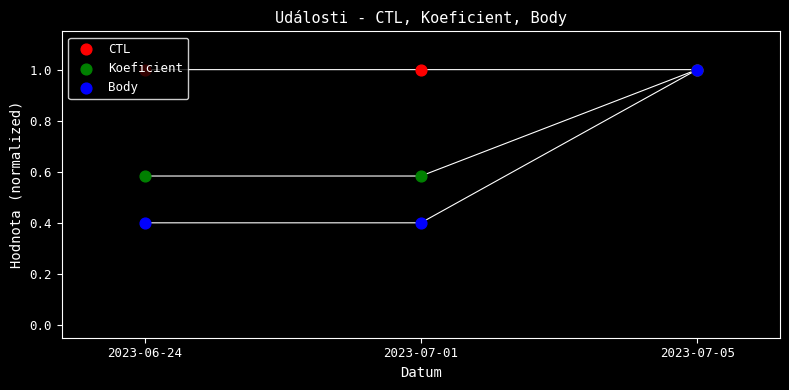

Which series has the largest Y range (max minus min)?

Body